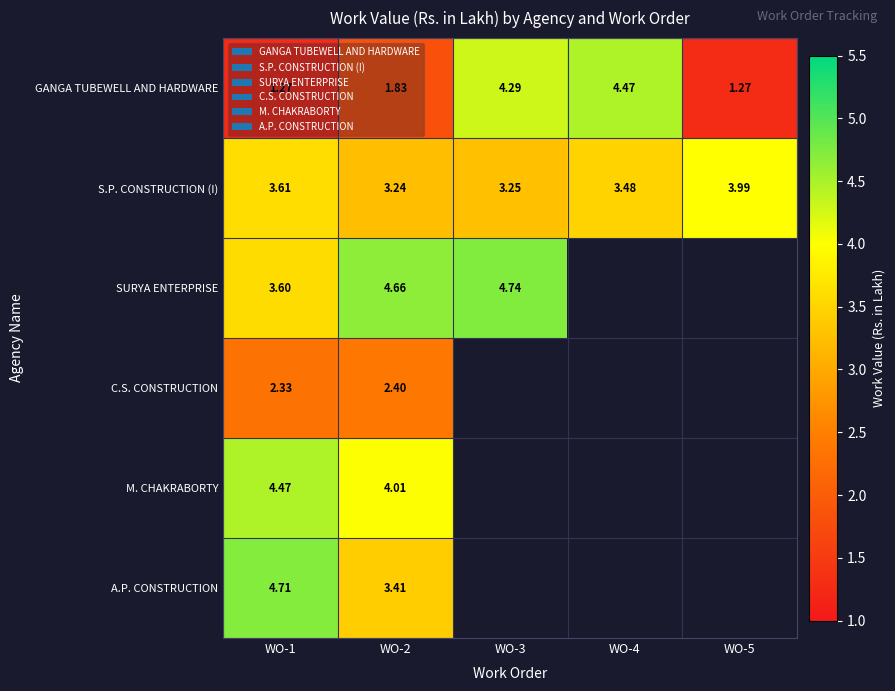

Is the value of S.P. CONSTRUCTION (I) at WO-3 greater than the value of SURYA ENTERPRISE at WO-2?

No